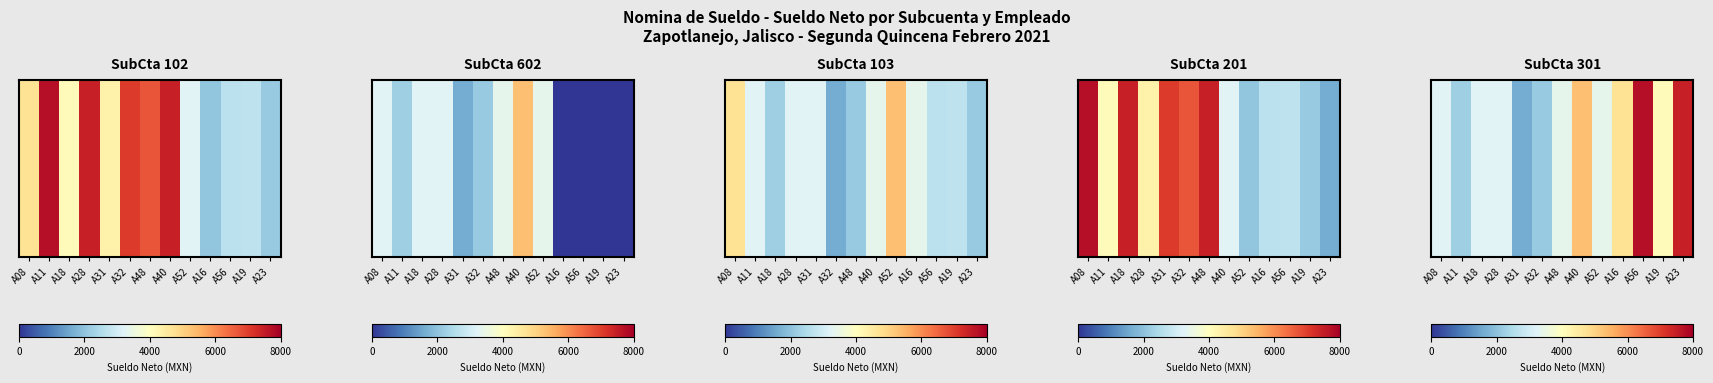

What is the difference between the maximum and second lowest values?

5620